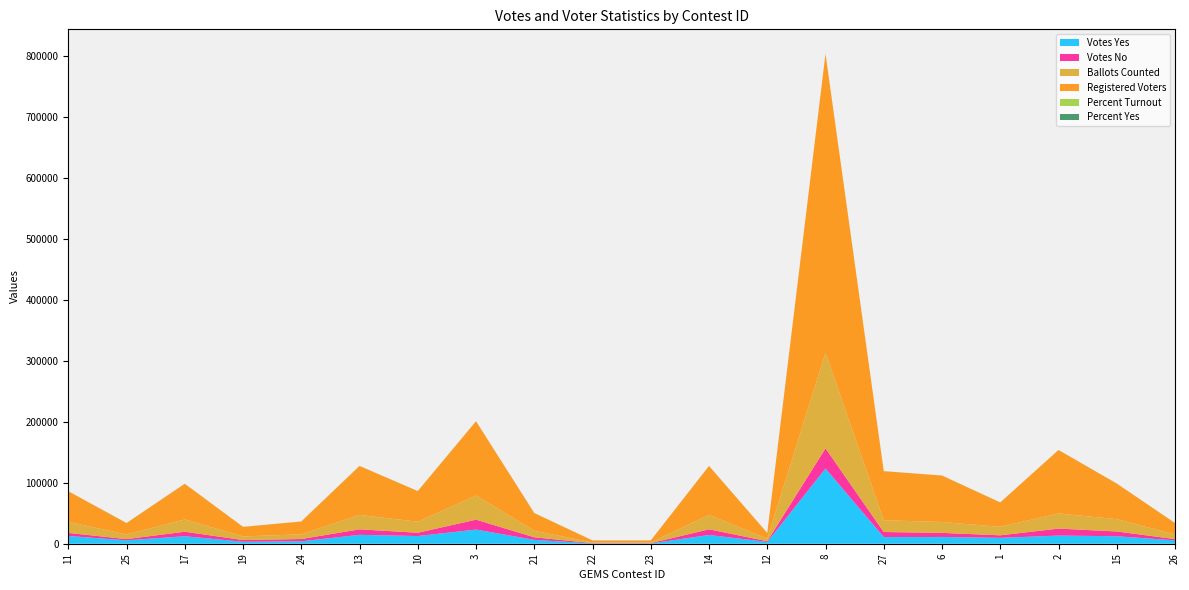

Reading left to right, extract all data points from this chart.

Votes Yes: 12740.0	5587.0	12284.0	3236.0	3947.0	14549.0	12601.0	23187.0	6320.0	463.0	472.0	14371.0	2887.0	123278.0	10892.0	11082.0	9637.0	13341.0	12277.0	5471.0
Votes No: 4975.0	1998.0	7405.0	2741.0	3749.0	9047.0	5365.0	16231.0	4232.0	489.0	478.0	9231.0	1228.0	33026.0	8292.0	6687.0	4136.0	11455.0	7790.0	2115.0
Ballots Counted: 18059.0	7603.0	20146.0	5989.0	7706.0	23646.0	18059.0	39545.0	10564.0	956.0	956.0	23646.0	4119.0	156628.0	19262.0	17826.0	13936.0	24827.0	20146.0	7603.0
Registered Voters: 50187.0	18657.0	58367.0	15647.0	20964.0	80170.0	50187.0	121714.0	29104.0	3416.0	3416.0	80170.0	9335.0	489800.0	80408.0	76093.0	39884.0	103911.0	58367.0	18657.0
Percent Turnout: 36.0	40.8	34.5	38.3	36.8	29.5	36.0	32.5	36.3	28.0	28.0	29.5	44.1	32.0	24.0	23.4	34.9	23.9	34.5	40.8
Percent Yes: 71.9	73.7	62.4	54.1	51.3	61.7	70.1	58.8	59.9	48.6	49.7	60.9	70.2	78.9	56.8	62.4	70.0	53.8	61.2	72.1